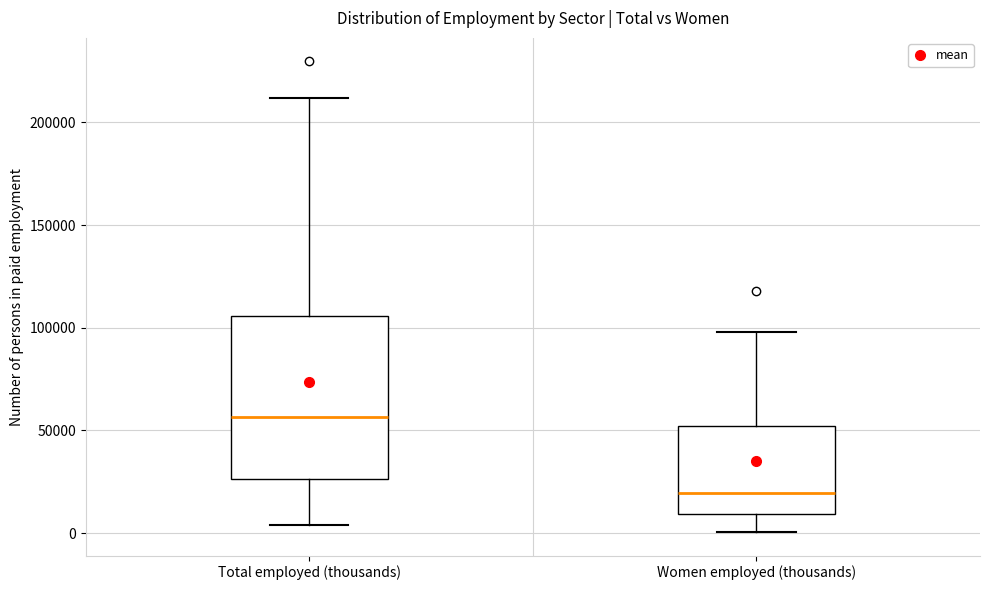

Which box is the tallest, from its lower edge to its upper edge?

Total employed (thousands)